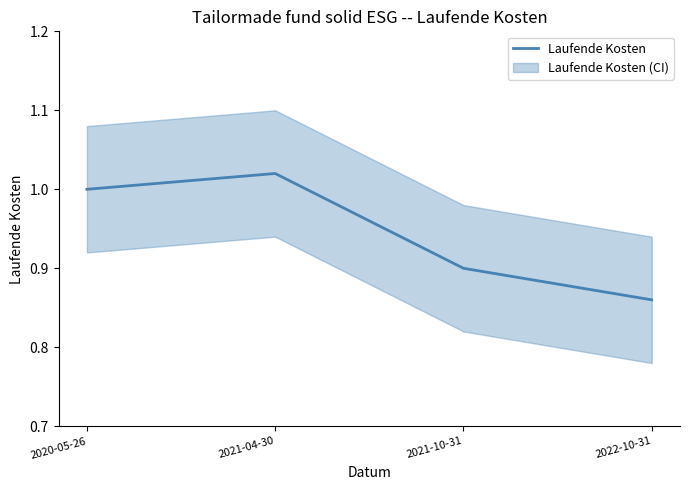

How many interior local peaks (higher than both neighbors) does the data have?

1